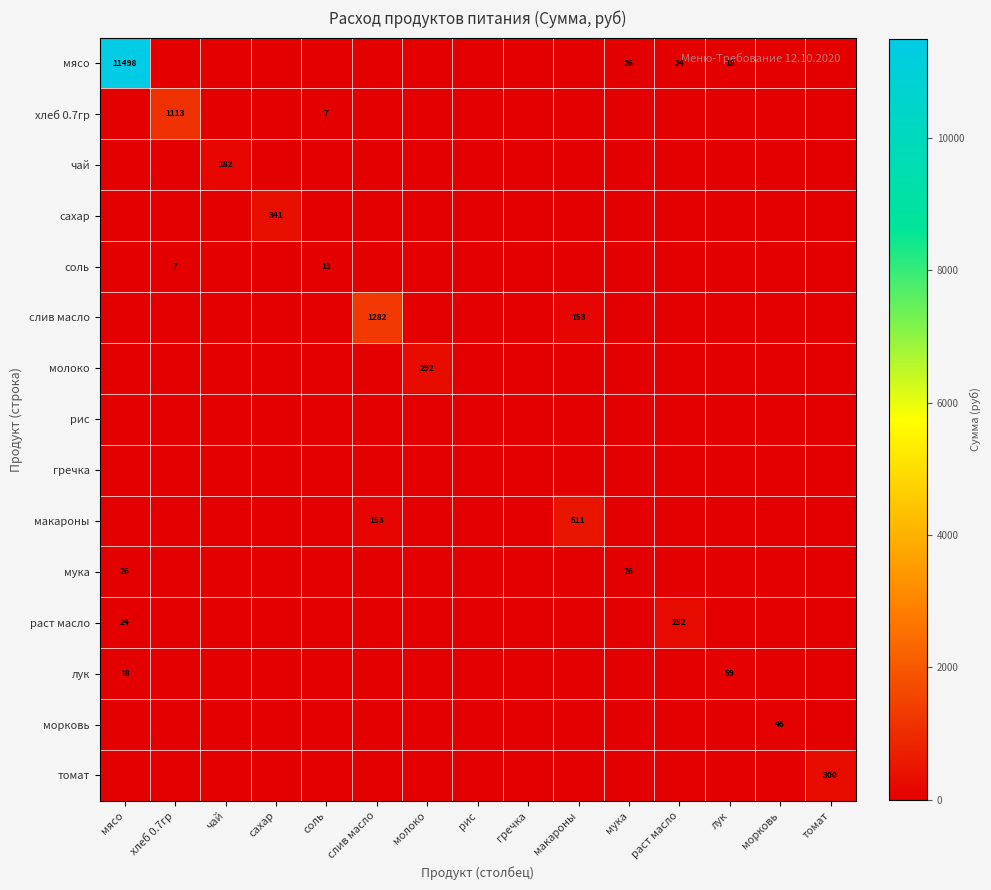

Which series has the largest range (max minus min)?

мясо